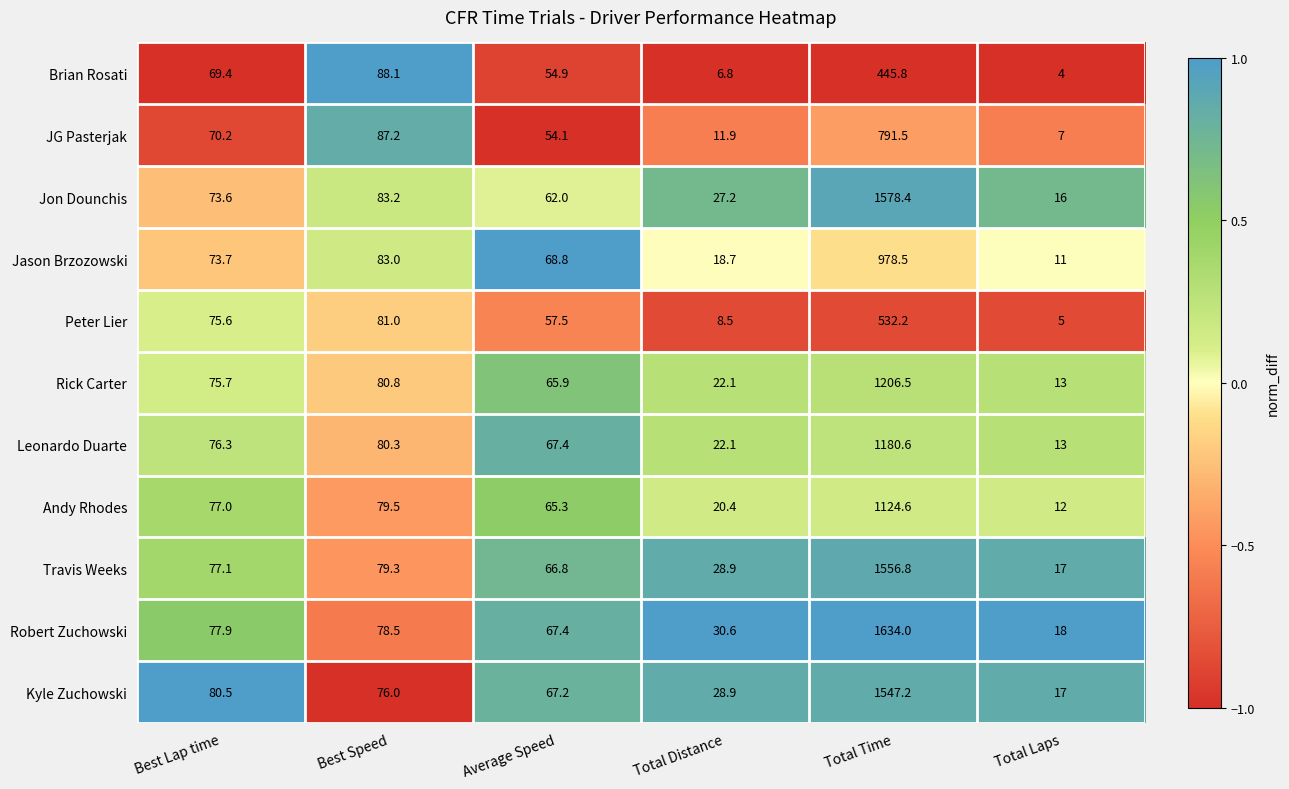

How many categories are shown in the chart?

6